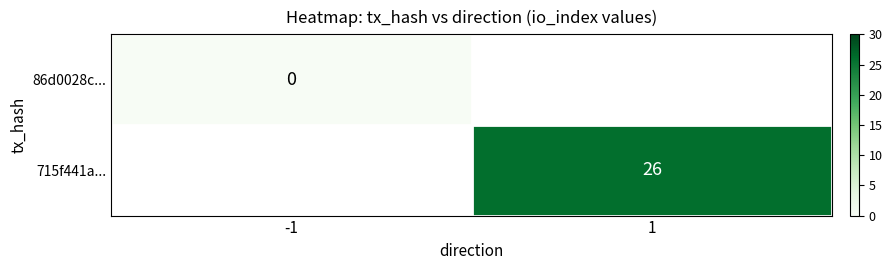

The value of 715f441a... at 1 is 39. True or false?

False